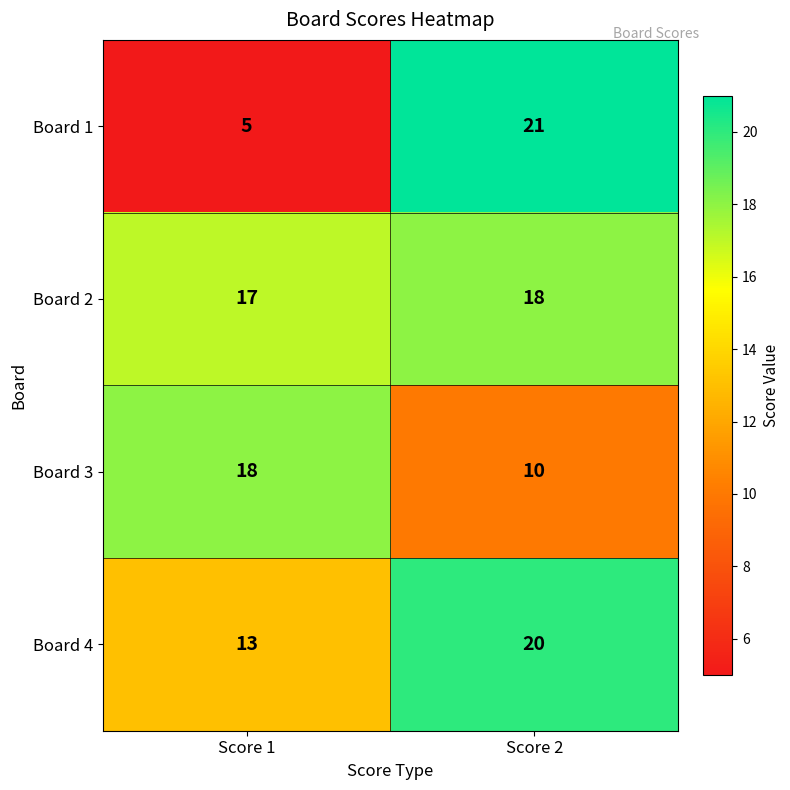

Rank the series at Score 2 from highest to lowest value.

Board 1, Board 4, Board 2, Board 3